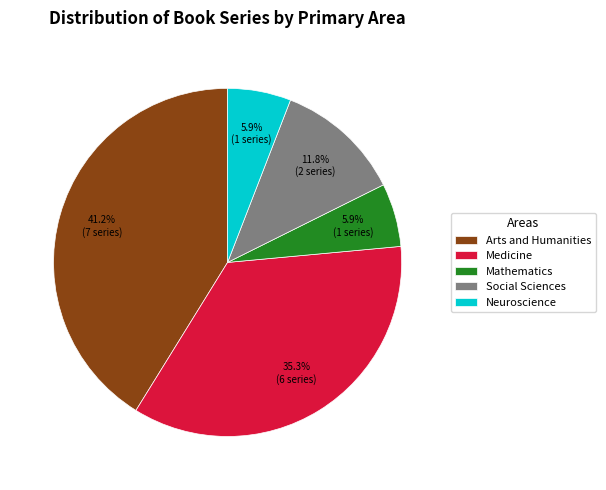

To the nearest percent, what is the difference between the Arts and Humanities and Mathematics slice percentages?

35%